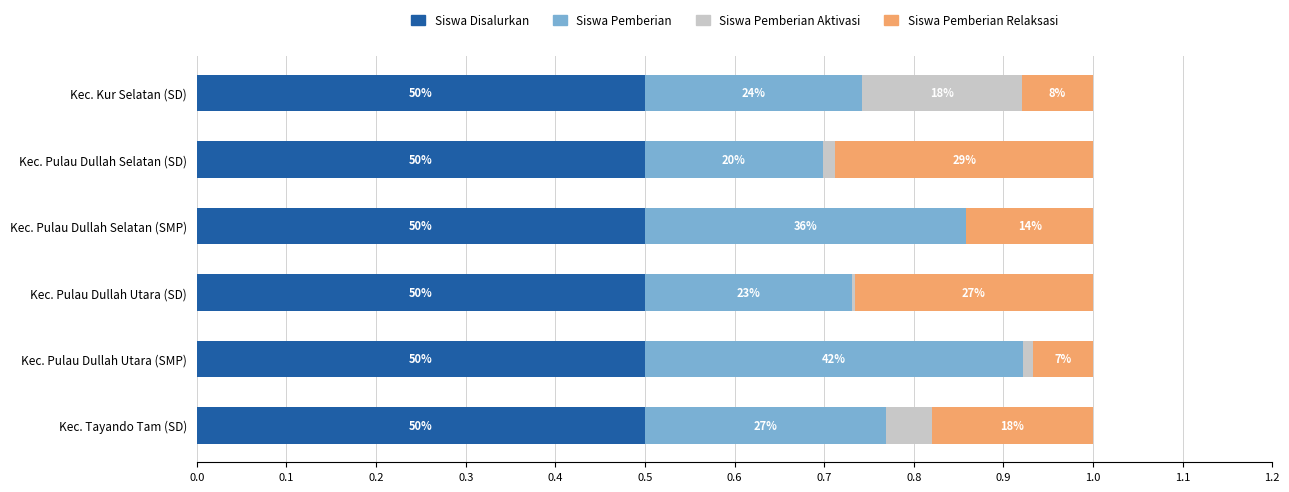

What are all the series names shown in the legend?

Siswa Disalurkan, Siswa Pemberian, Siswa Pemberian Aktivasi, Siswa Pemberian Relaksasi